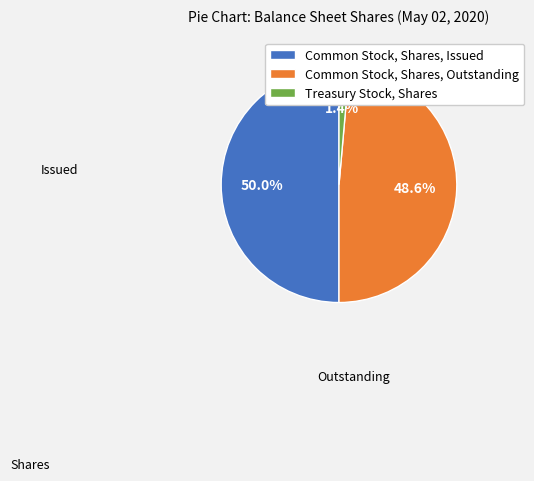

Count the number of slices in the pie.

3